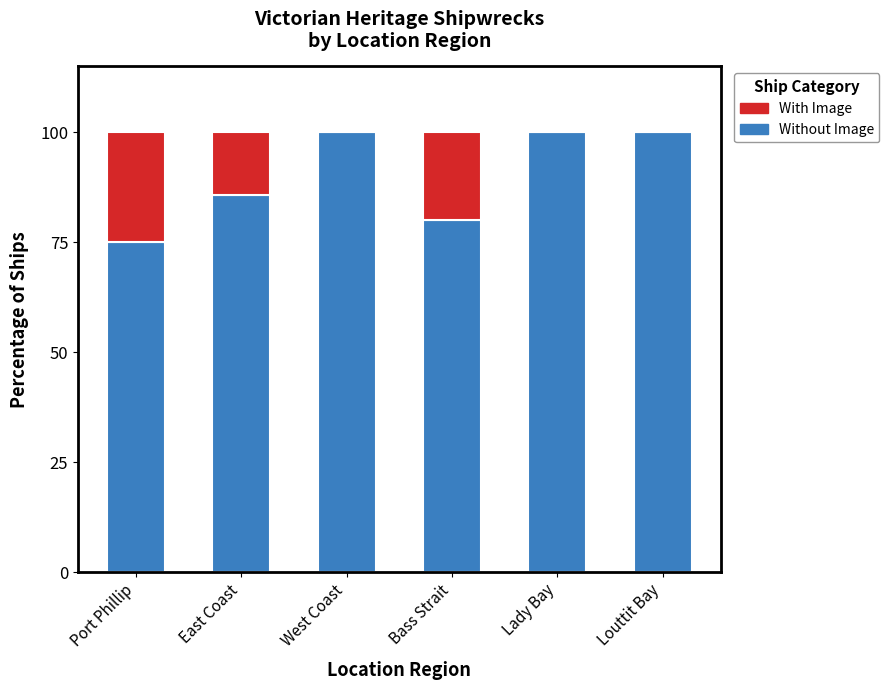

Is it true that Without Image equals 65.7 at West Coast?

False